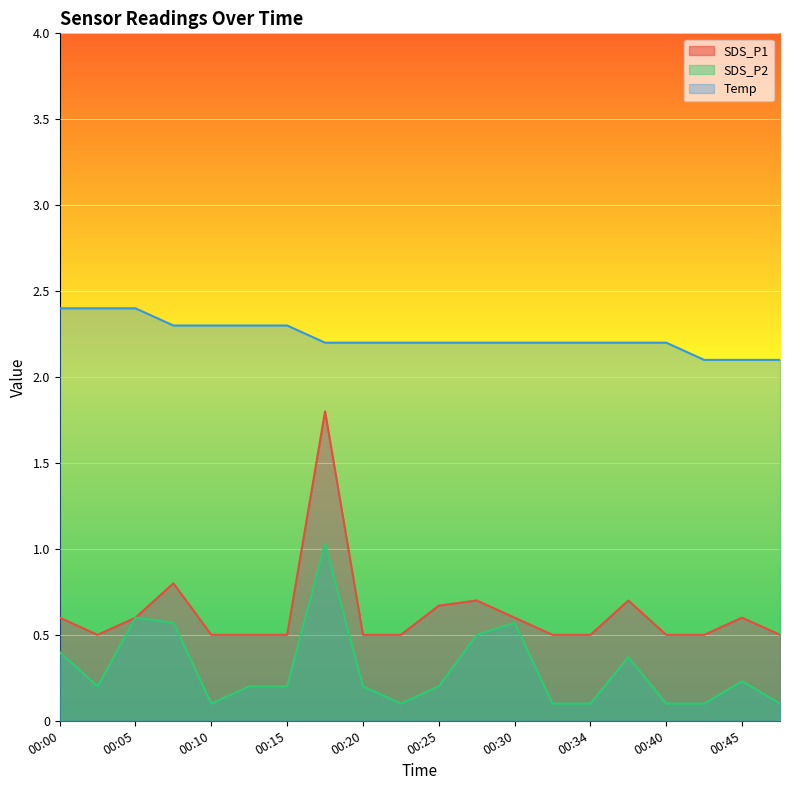

What is the value of the SDS_P1 point at the 18th from the left?

0.5